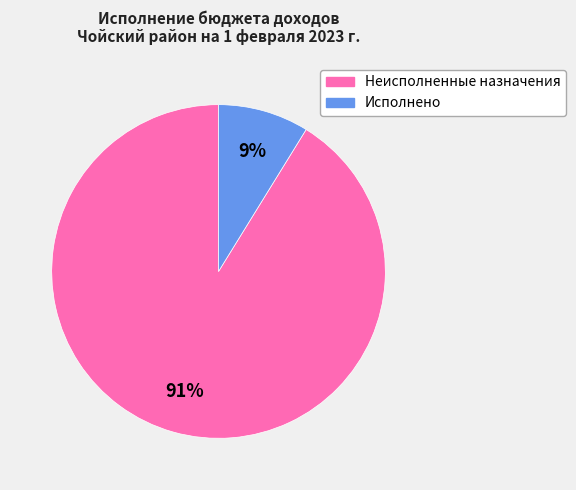

To the nearest percent, what percentage of the pie is Исполнено?

9%